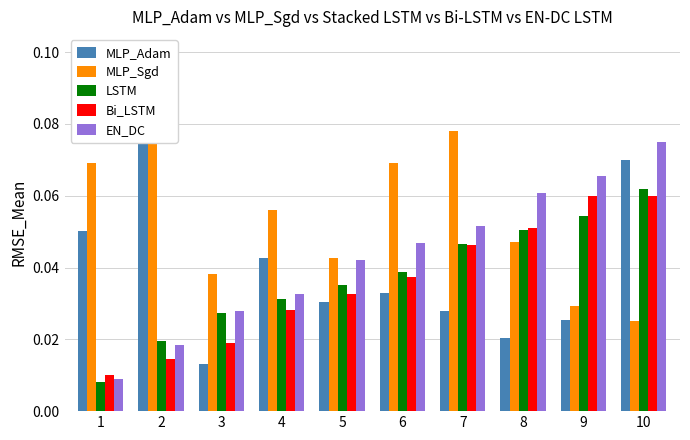

Are the bars grouped side by side (vs. stacked)?

Yes